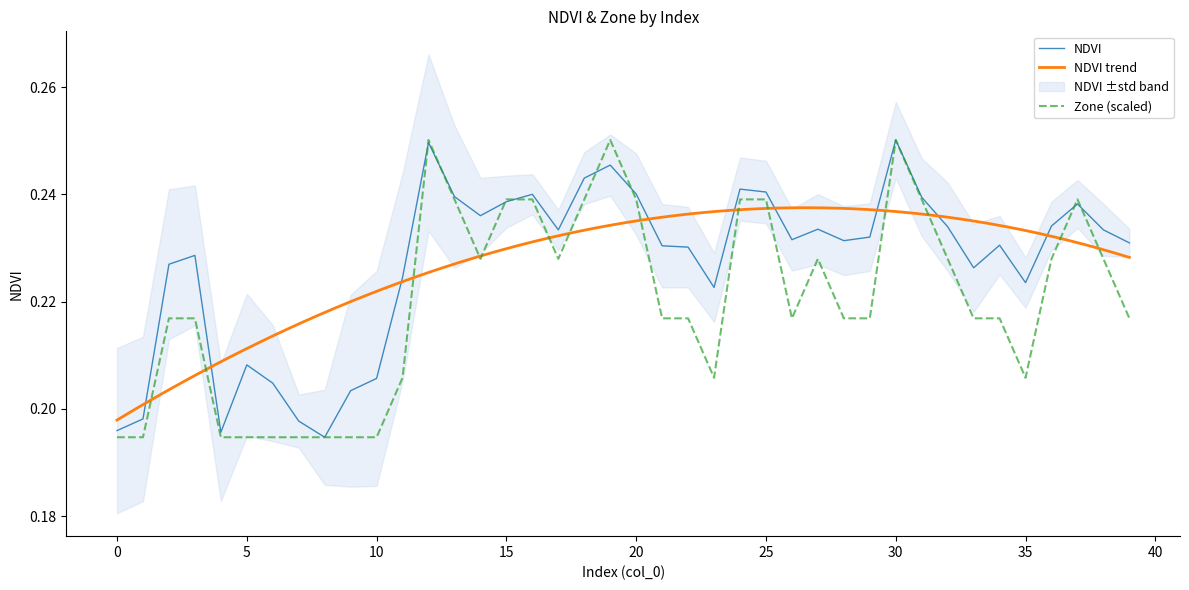

Which series has the largest total across all categories?

ndvi